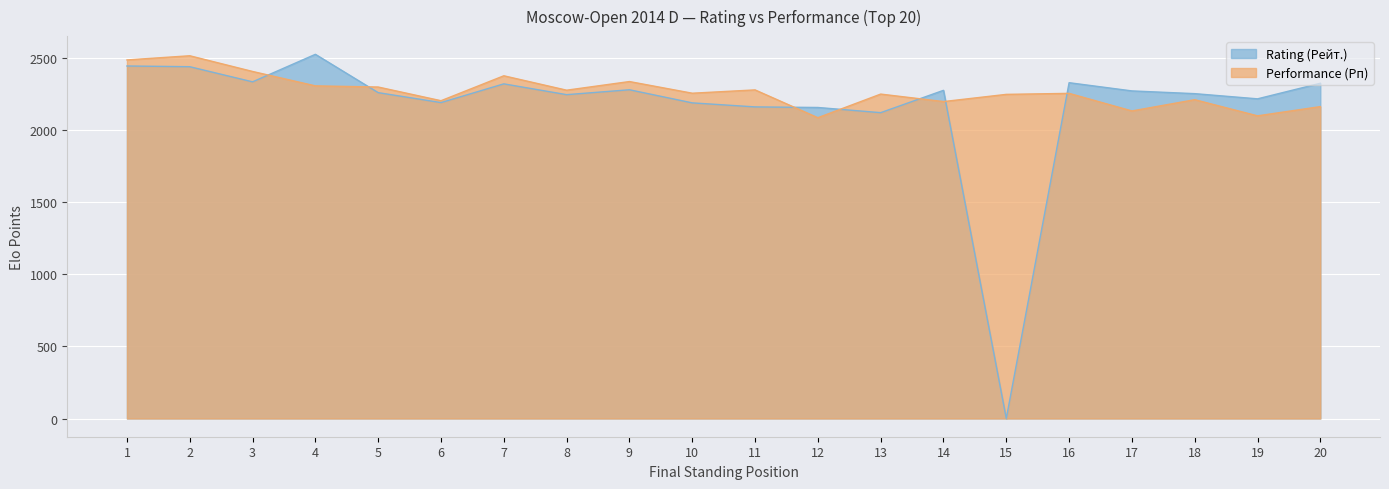

Reading left to right, transcribe all the data shown in this chart.

Rating (Рейт.): 1=2447	2=2442	3=2337	4=2528	5=2262	6=2193	7=2323	8=2248	9=2282	10=2191	11=2163	12=2159	13=2123	14=2278	15=0	16=2331	17=2274	18=2255	19=2219	20=2327
Performance (Рп): 1=2489	2=2518	3=2409	4=2309	5=2301	6=2206	7=2379	8=2279	9=2339	10=2258	11=2281	12=2088	13=2252	14=2200	15=2250	16=2257	17=2135	18=2213	19=2101	20=2165